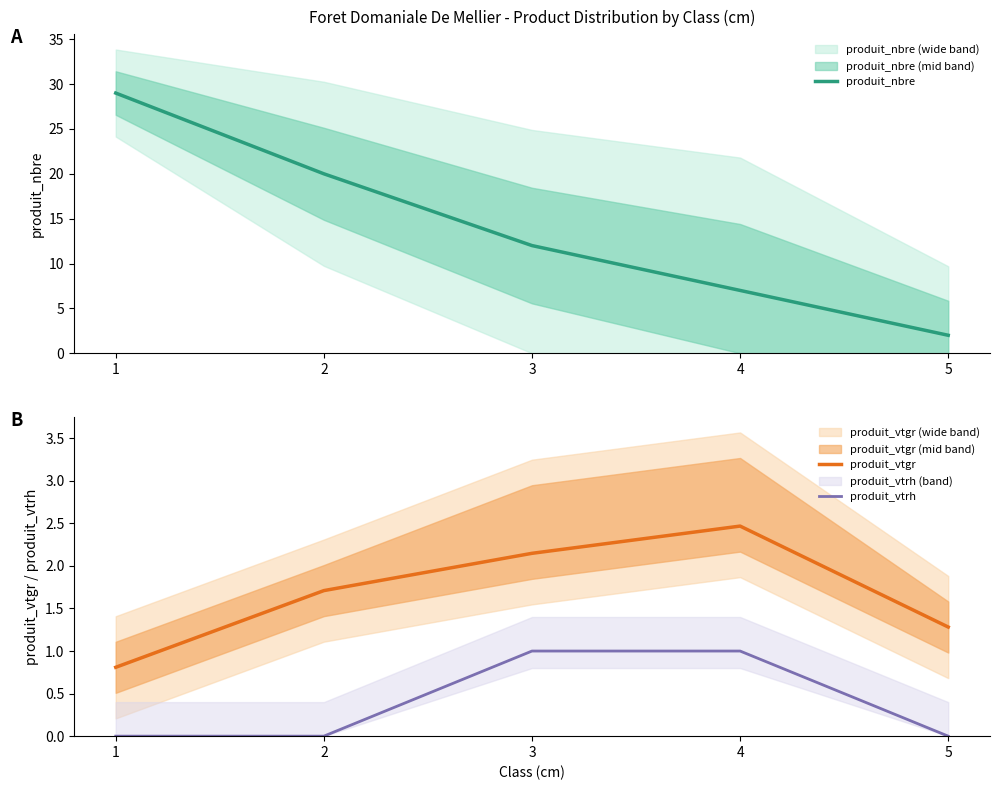

The value of produit_vtgr at 3 is 2.1. True or false?

True